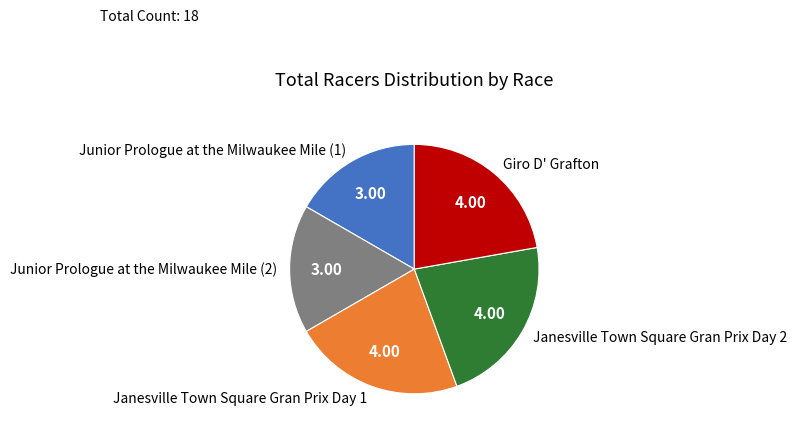

What is the ratio of the value at Giro D' Grafton to the value at Junior Prologue at the Milwaukee Mile (2)?

1.3